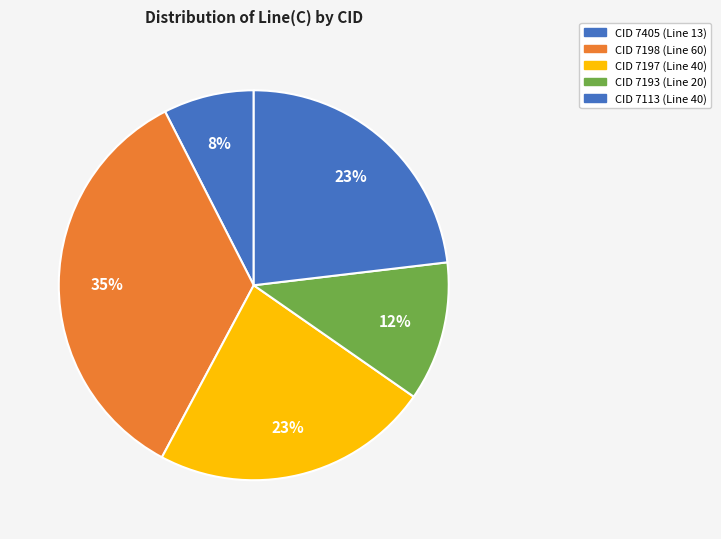

How many segments does this pie chart have?

5